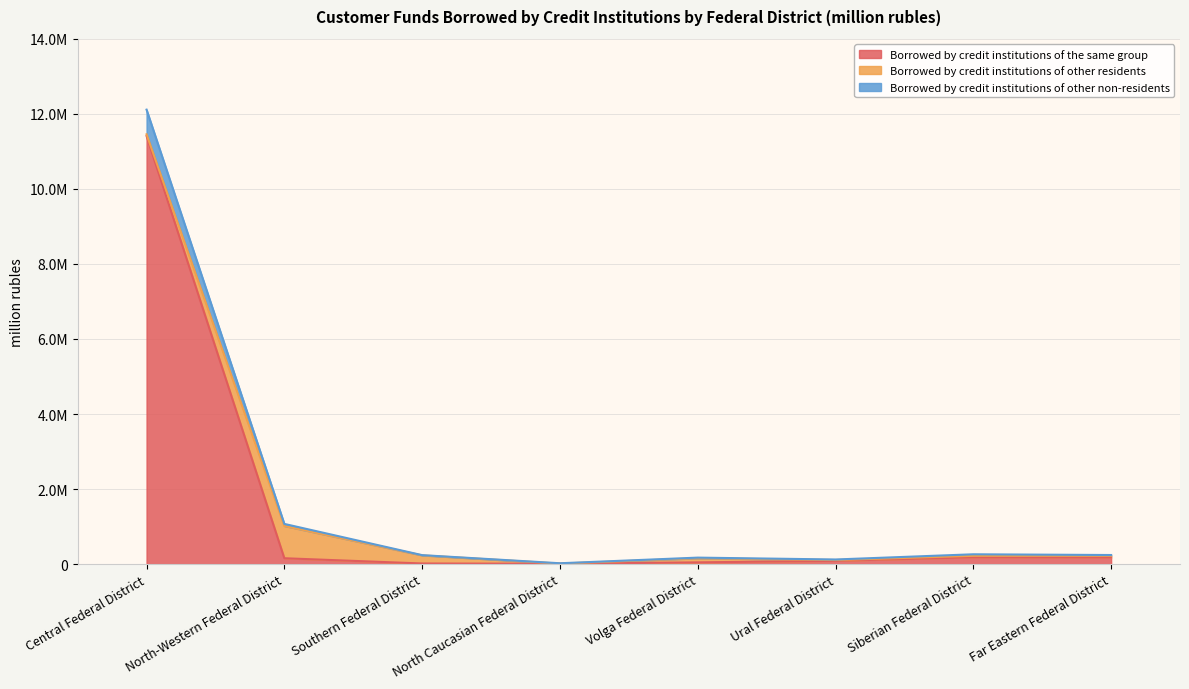

True or false: Borrowed by credit institutions of the same group has more than 2 points higher than both neighbors.

False